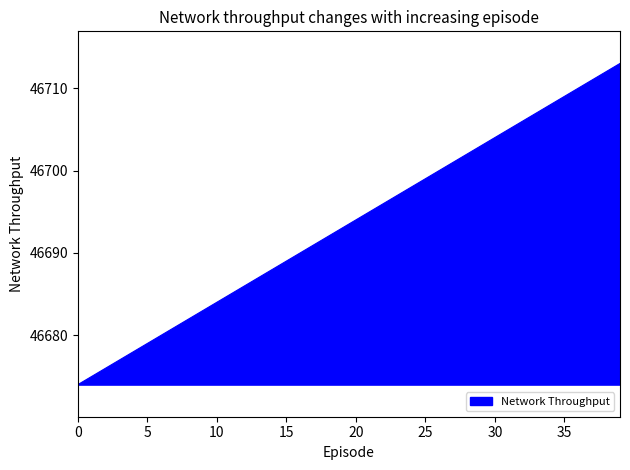

What is the difference between the maximum and minimum values?

39